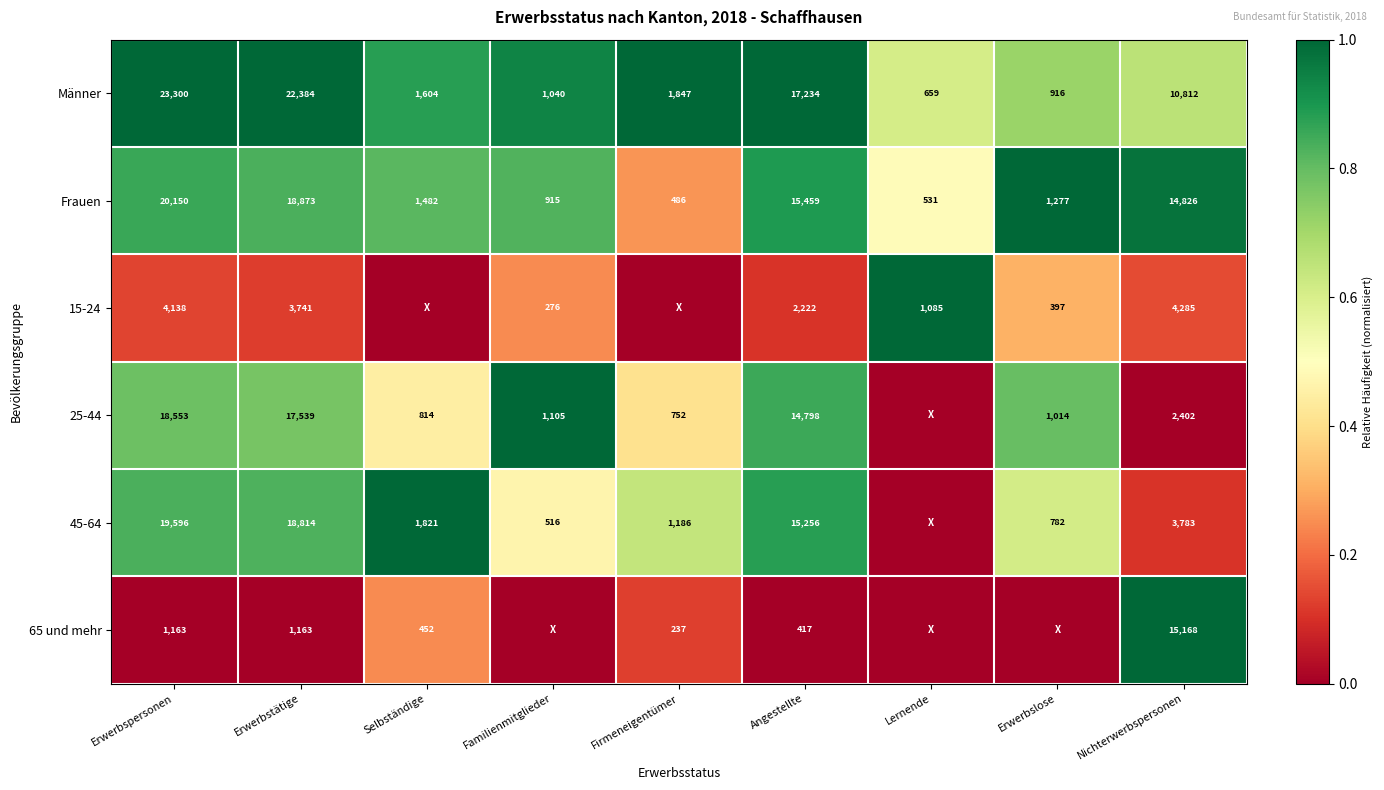

Rank the series at Nichterwerbspersonen from lowest to highest value.

25-44, 45-64, 15-24, Männer, Frauen, 65 und mehr